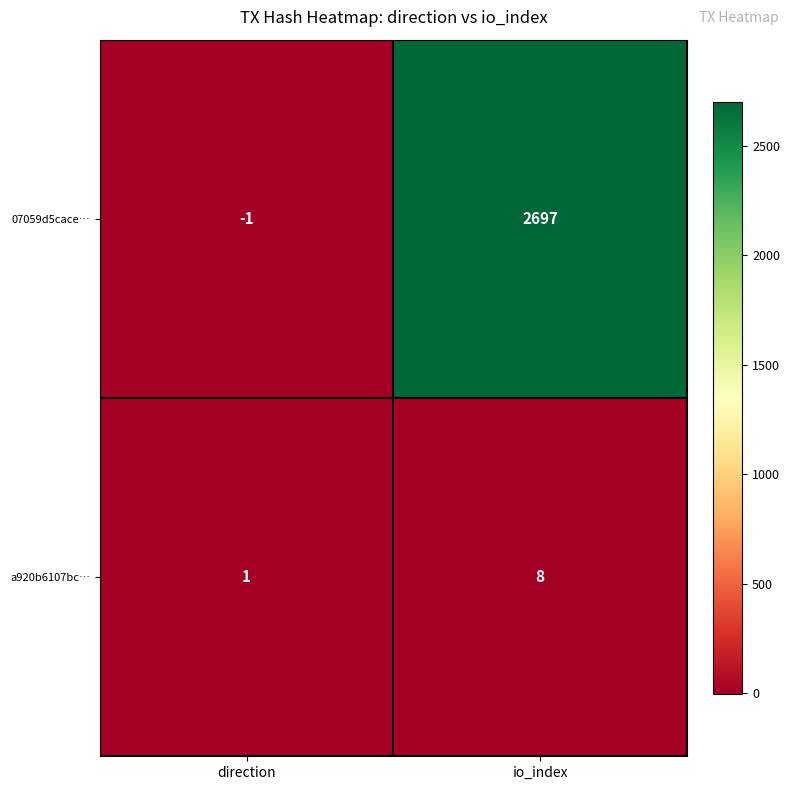

Where is a920b6107bc… nearest to the value 4?

direction